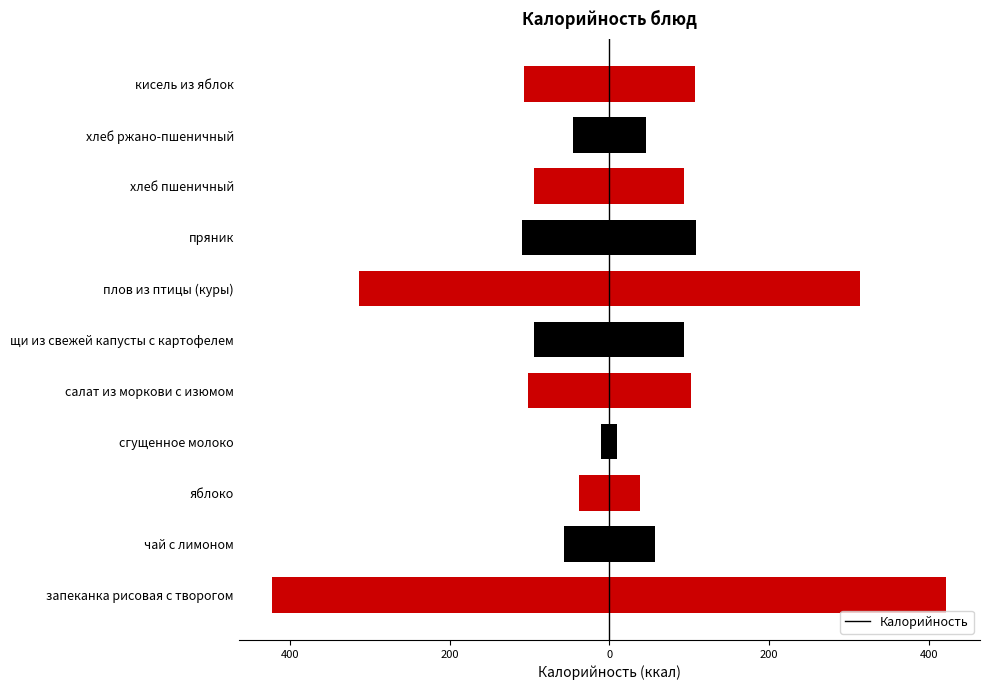

True or false: the data shows 10 at сгущенное молоко.

True